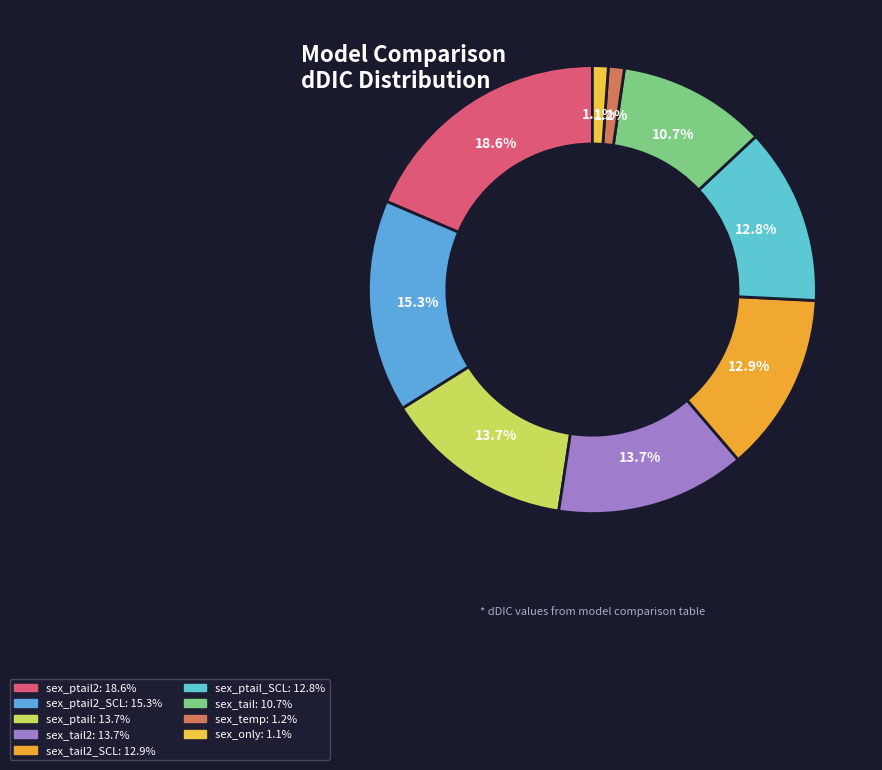

How many slices are in this pie chart?

9